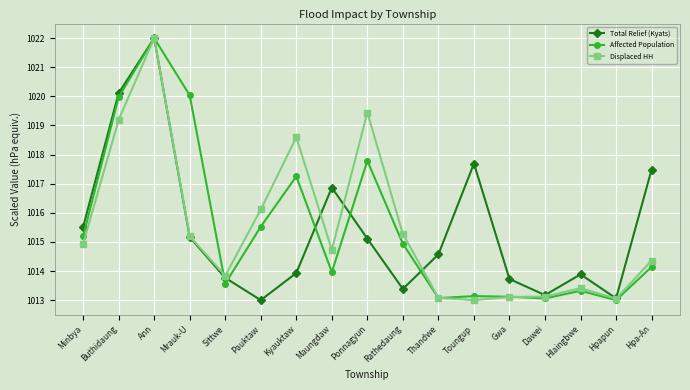

Read the Total Relief (Kyats) value at Rathedaung.

1013.4